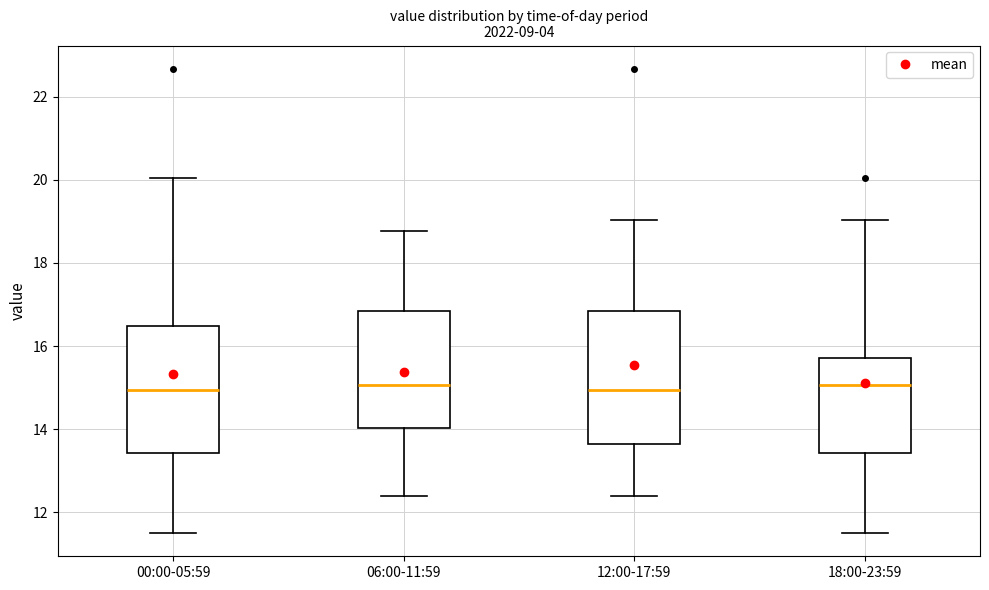

Reading left to right, read every box against the y-axis: the position of its median line, the range the box covers, and the ends of its whiskers. The values are not printed on the chart, so give them approximately, as read against the axis.

00:00-05:59: median 15.0, box 13.4 to 16.4, whiskers 11.6 to 20.0
06:00-11:59: median 15.0, box 14.0 to 16.8, whiskers 12.4 to 18.8
12:00-17:59: median 15.0, box 13.6 to 16.8, whiskers 12.4 to 19.0
18:00-23:59: median 15.0, box 13.4 to 15.8, whiskers 11.6 to 19.0